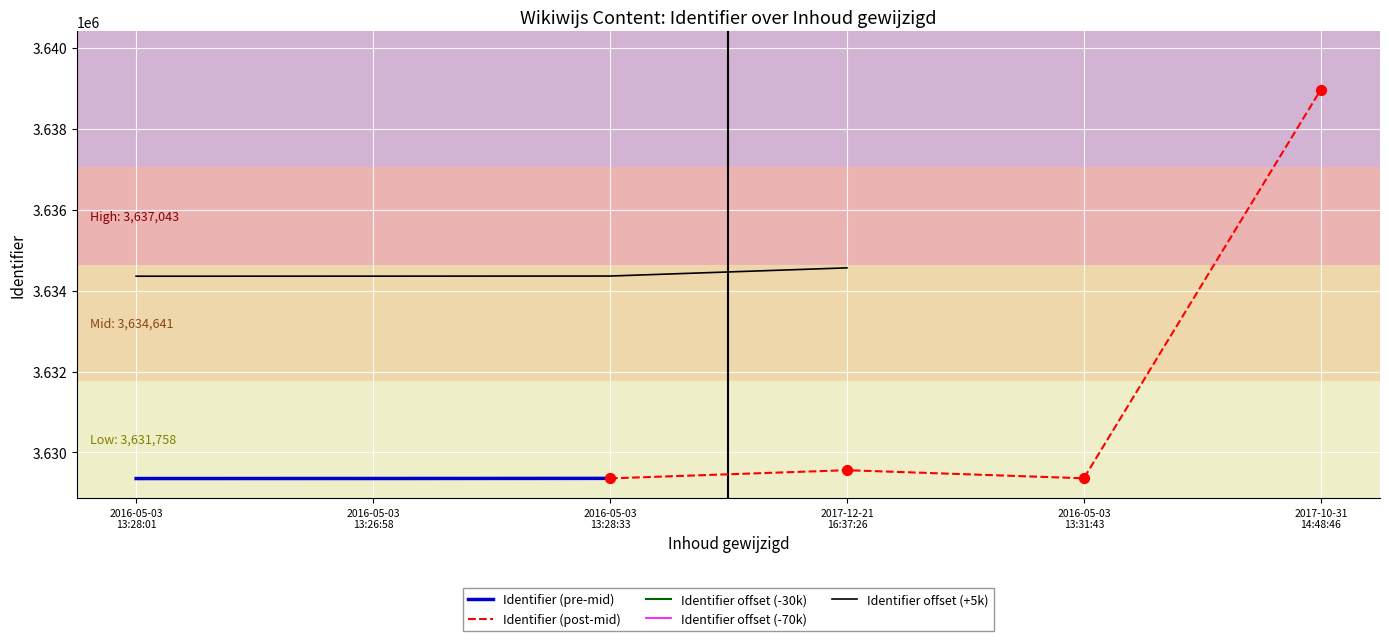

Approximately how many times larger is the value at 2017-12-21 16:37:26 compared to 2016-05-03 13:26:58?

1.0